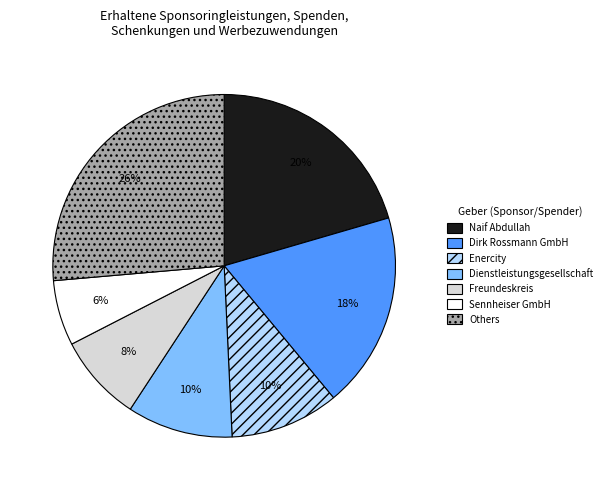

To the nearest percent, what is the difference between the largest and smallest slice percentages?

20%